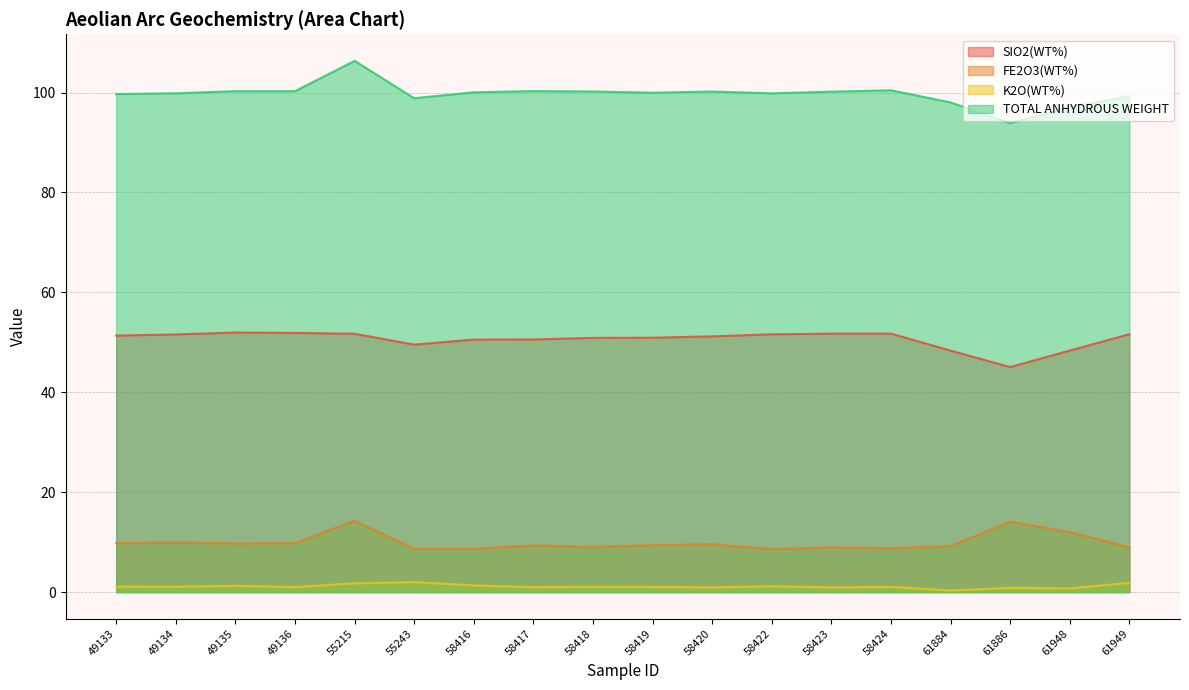

At which label does K2O(WT%) reach its minimum?

61884